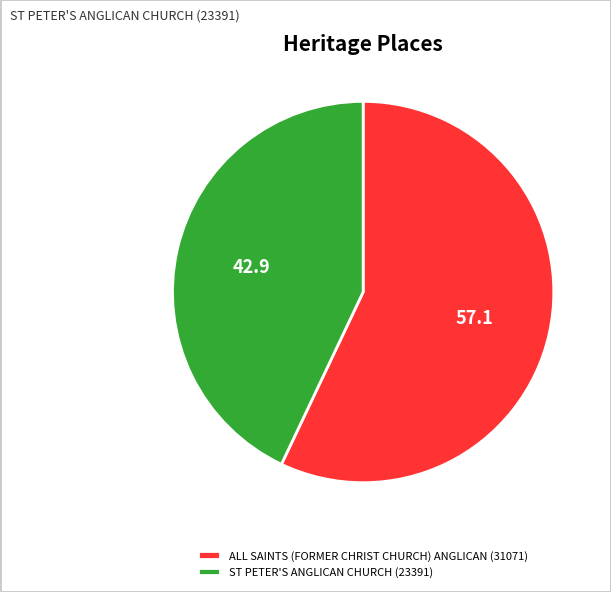

Rank the categories by value from lowest to highest.

ST PETER'S ANGLICAN CHURCH, ALL SAINTS (FORMER CHRIST CHURCH) ANGLICAN